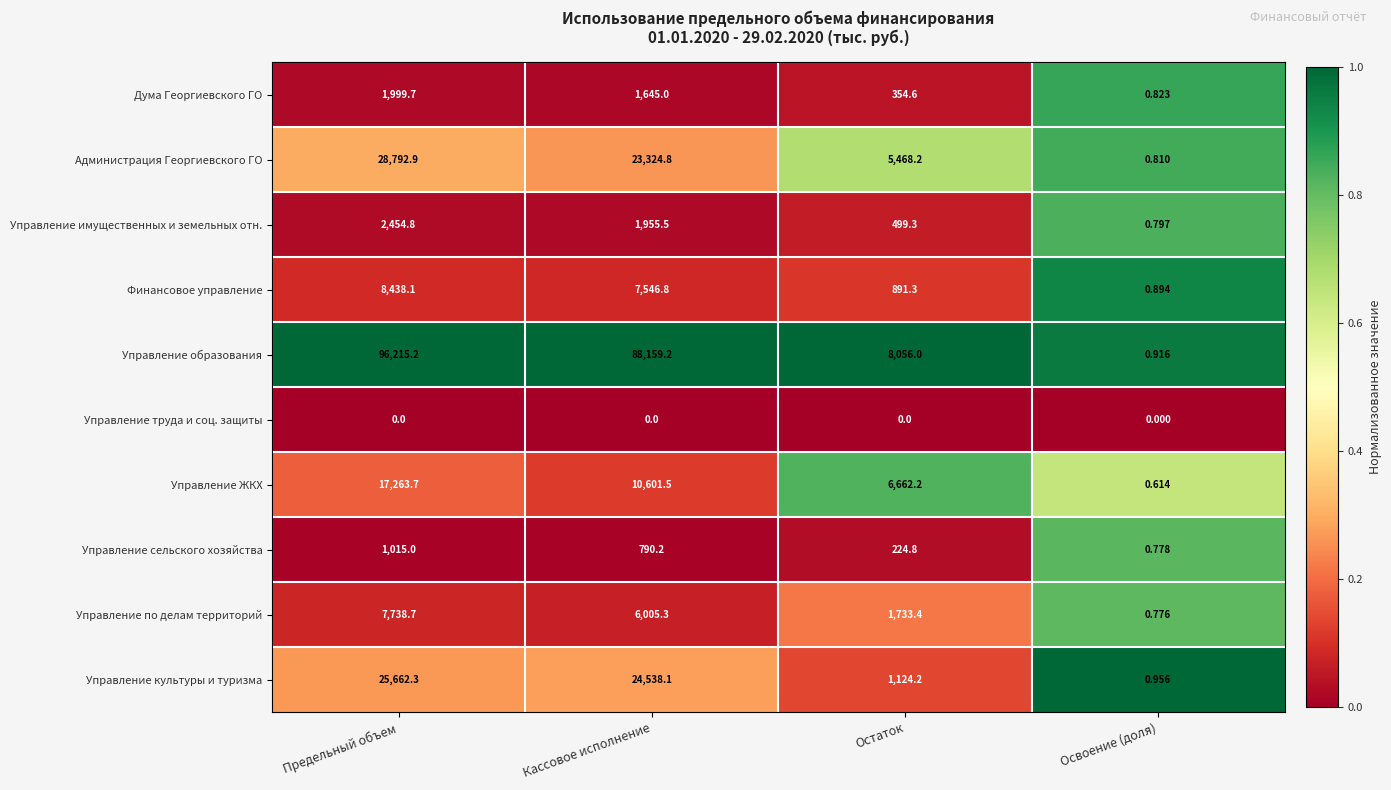

Count the number of categories in the chart.

4